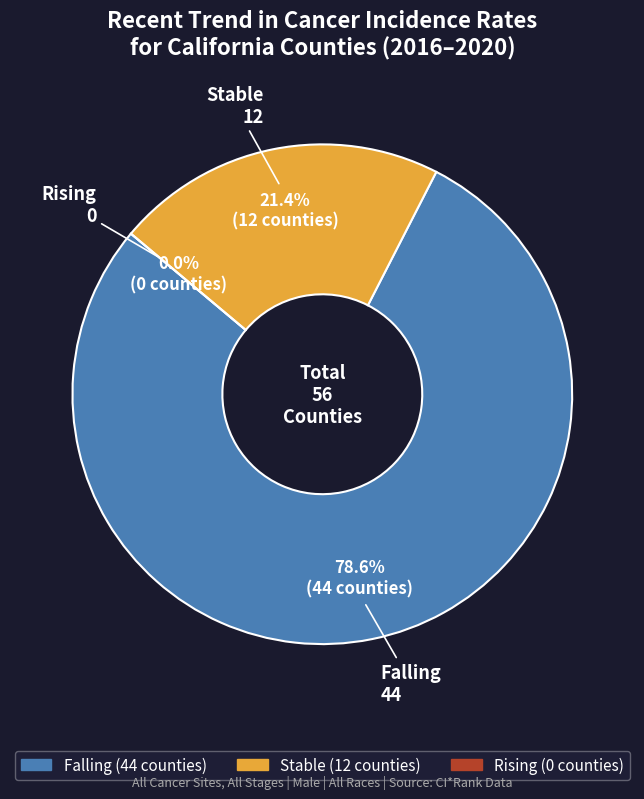

Rank the categories by value from highest to lowest.

falling, stable, rising